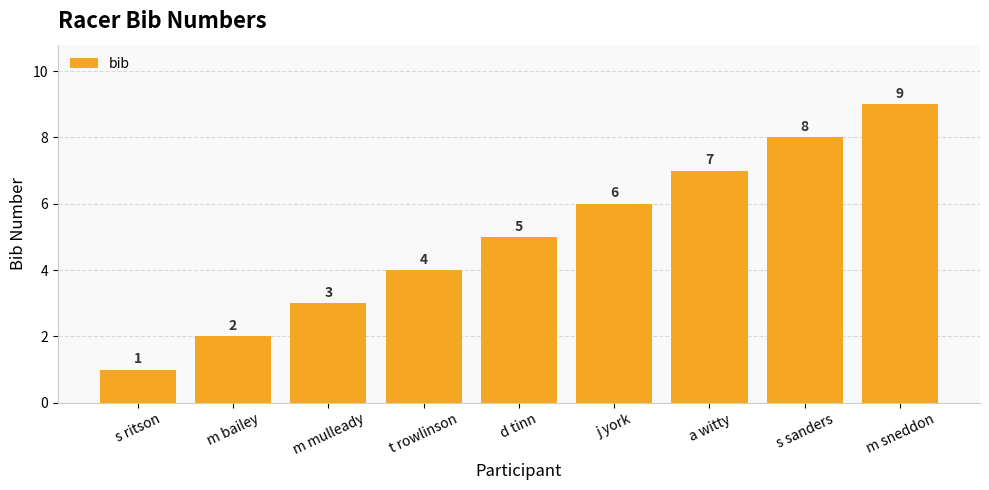

Reading left to right, list all the values displayed in this chart.

1	2	3	4	5	6	7	8	9